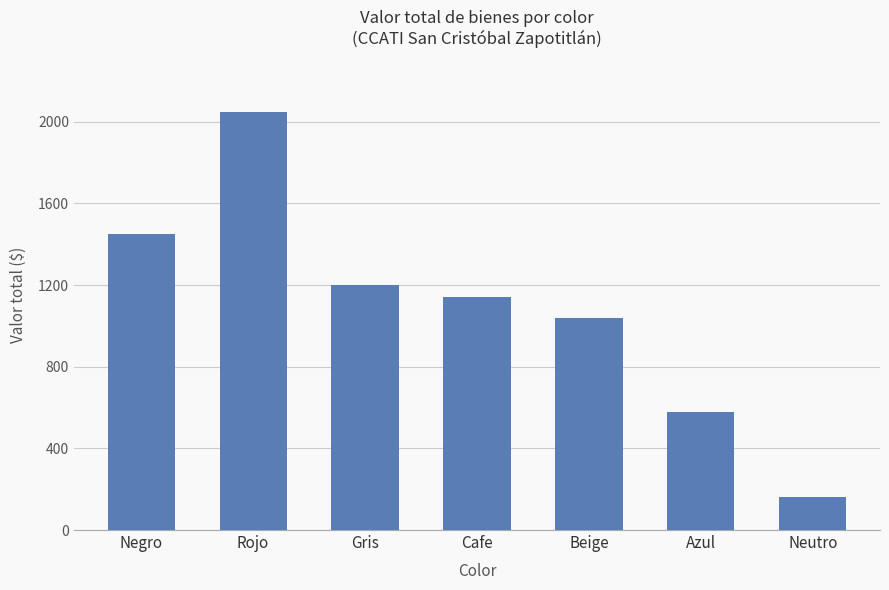

What is the smallest value displayed?

160